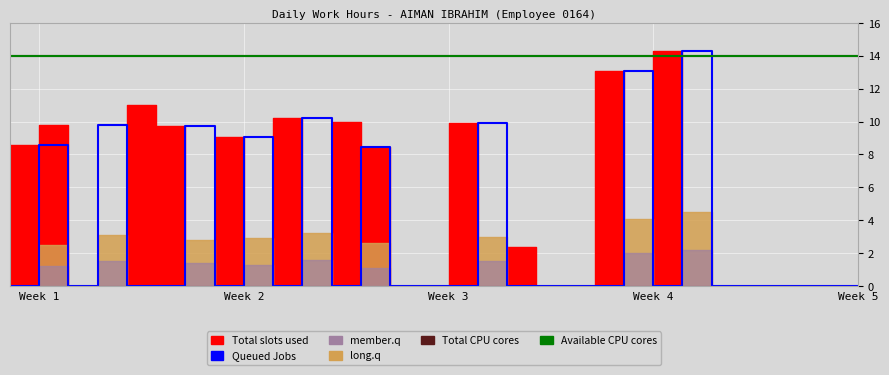

Between 25 and 17, which is larger?

25